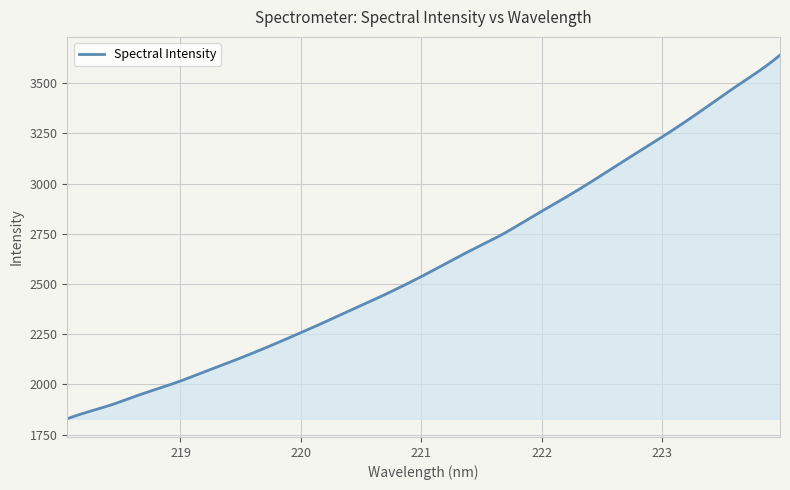

What is the smallest value displayed?

1829.2